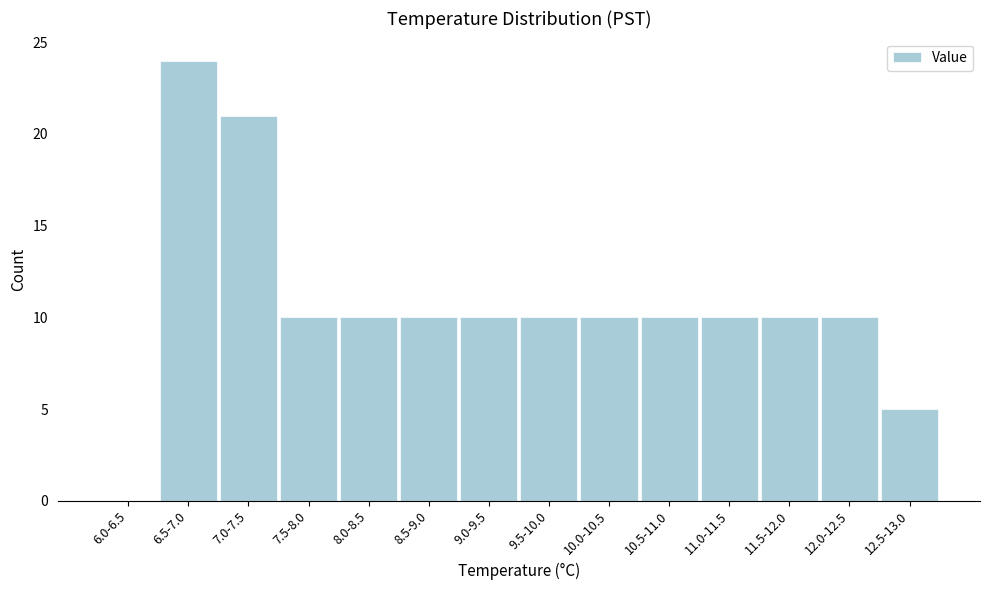

Reading left to right, extract all data points from this chart.

6.0-6.5=0	6.5-7.0=24	7.0-7.5=21	7.5-8.0=10	8.0-8.5=10	8.5-9.0=10	9.0-9.5=10	9.5-10.0=10	10.0-10.5=10	10.5-11.0=10	11.0-11.5=10	11.5-12.0=10	12.0-12.5=10	12.5-13.0=5